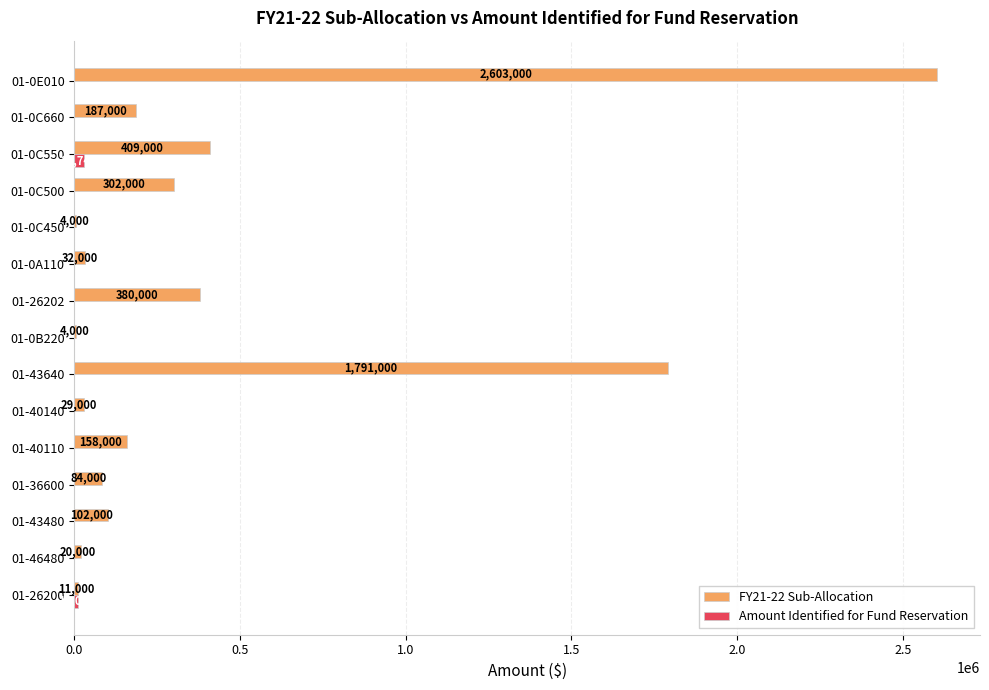

Which series has the largest total across all categories?

FY21-22 Sub-Allocation